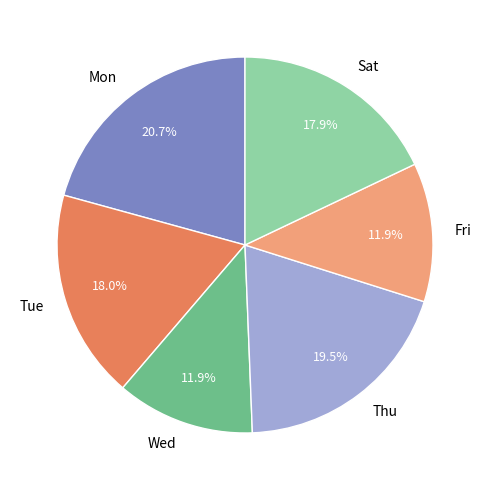

To the nearest percent, what is the average slice percentage?

17%